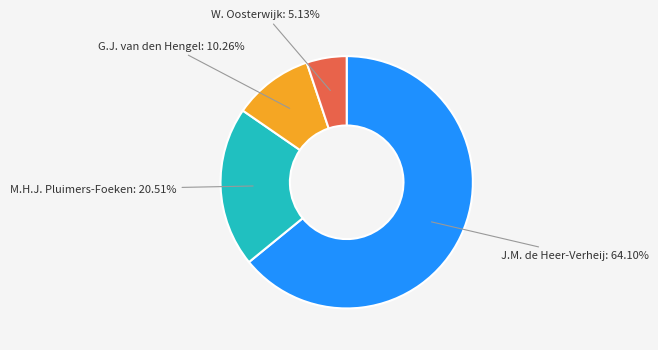

How many segments does this pie chart have?

4